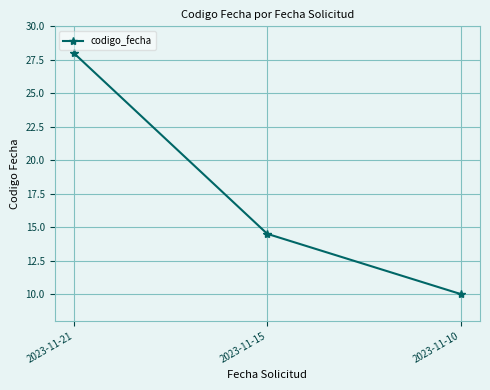

What is the ratio of the value at 2023-11-15 to the value at 2023-11-21?

0.5